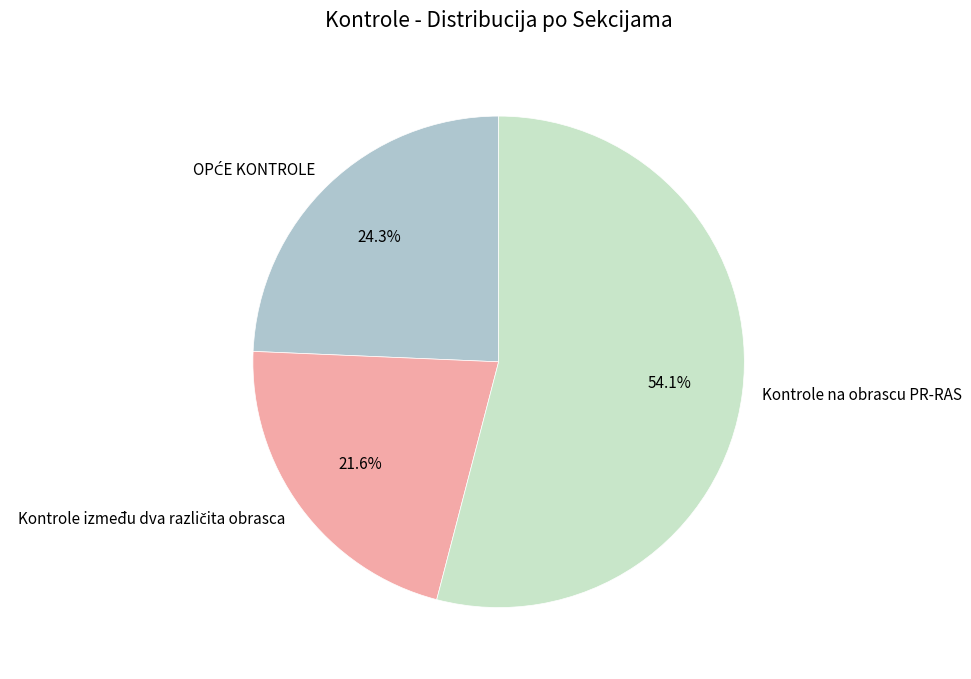

Which slice represents more than half of the pie?

Kontrole na obrascu PR-RAS